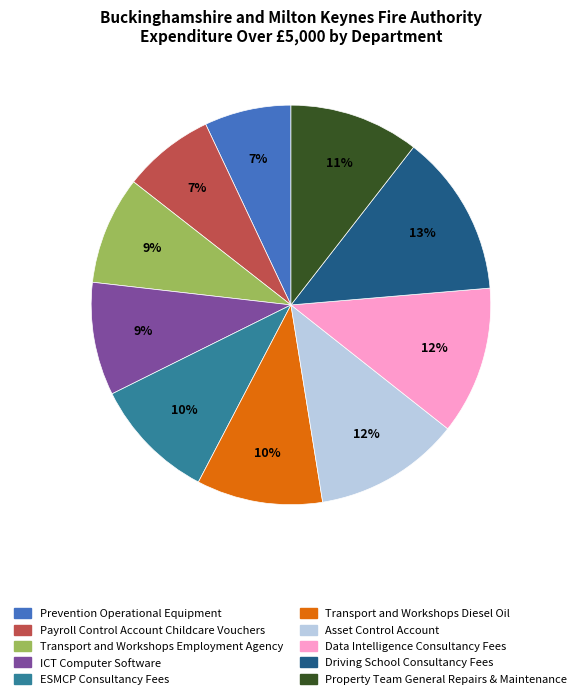

The Asset Control Account slice represents 4% of the pie. True or false?

False